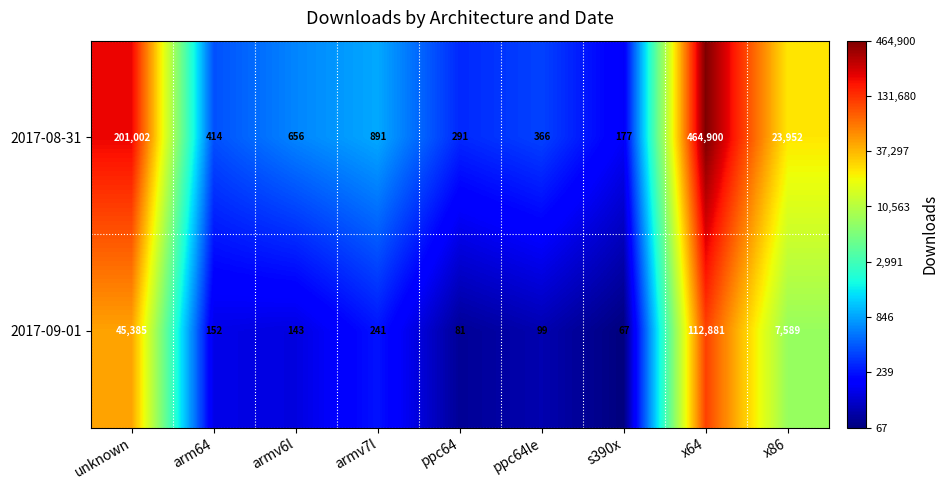

What is the spread (max minus min) of values at arm64?

262